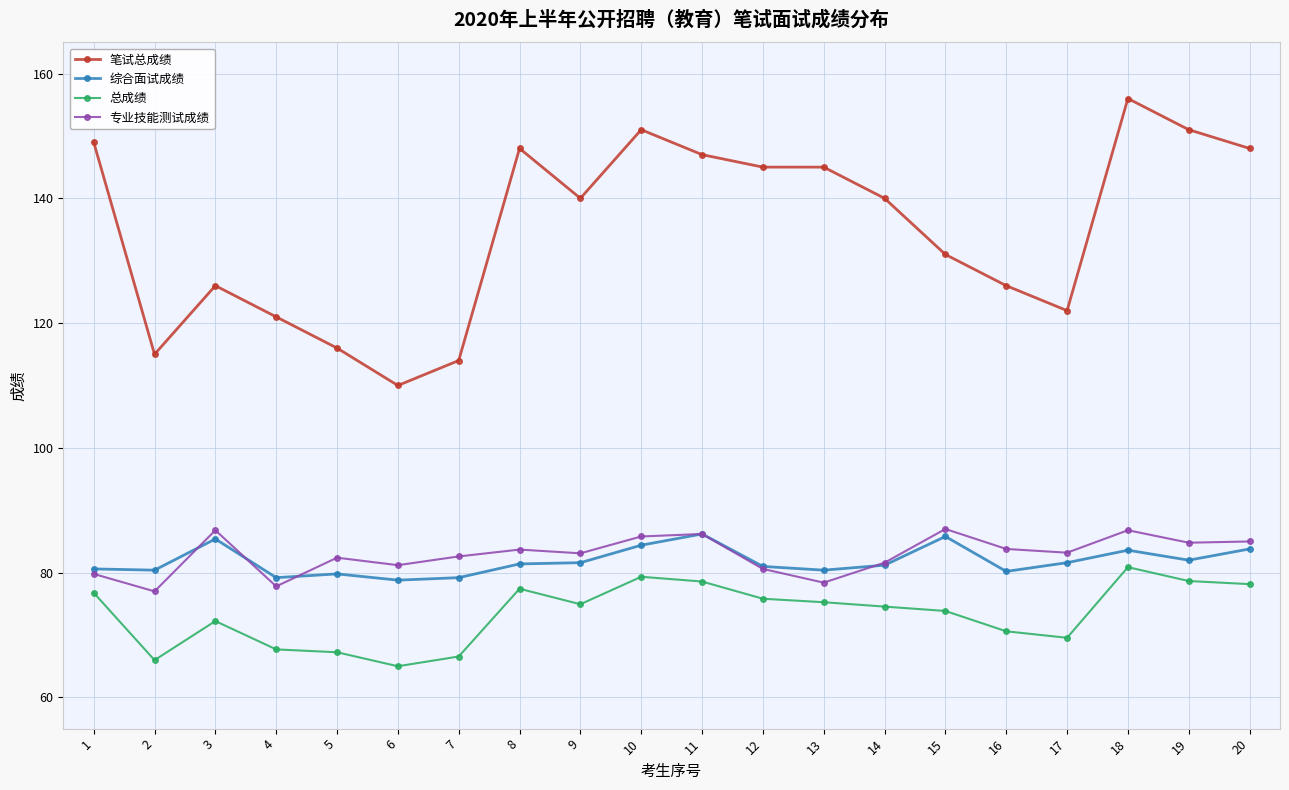

True or false: 总成绩 has more than 0 points higher than both neighbors.

True